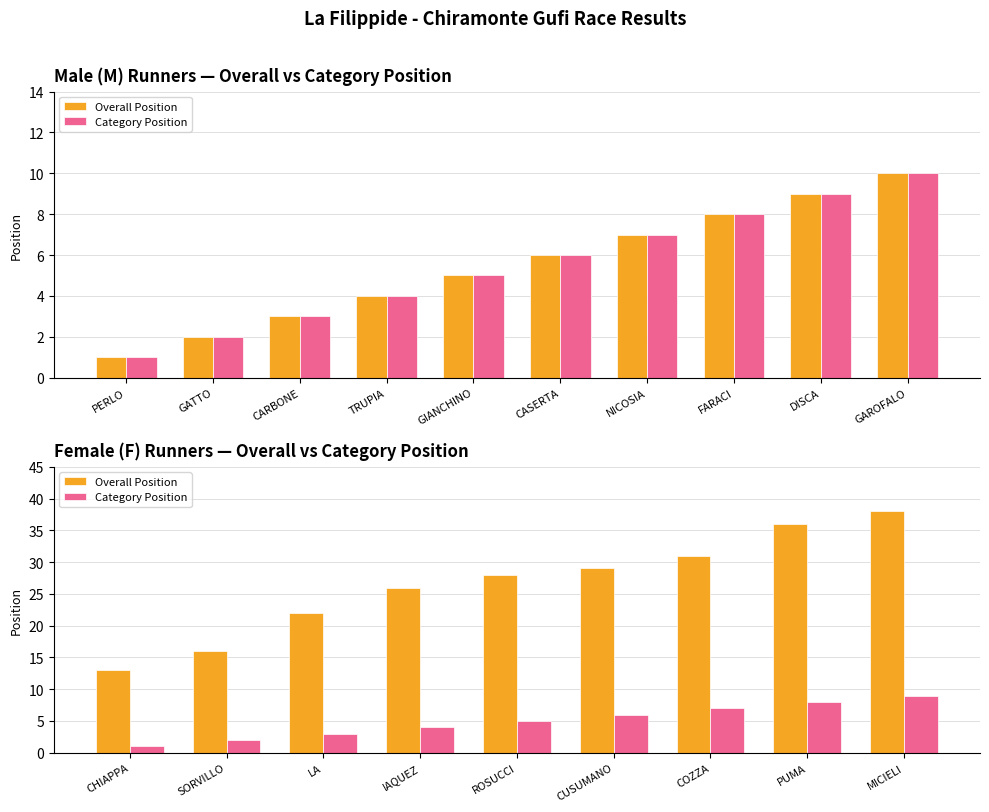

True or false: Overall Position has a value of 21 at COZZA.

False